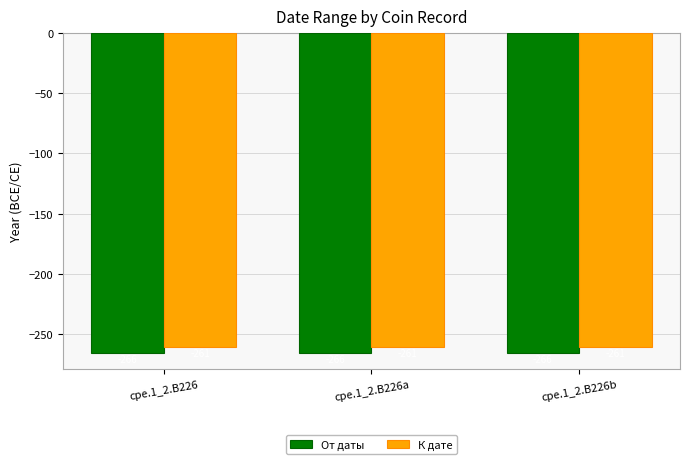

Which series has the largest total across all categories?

К дате